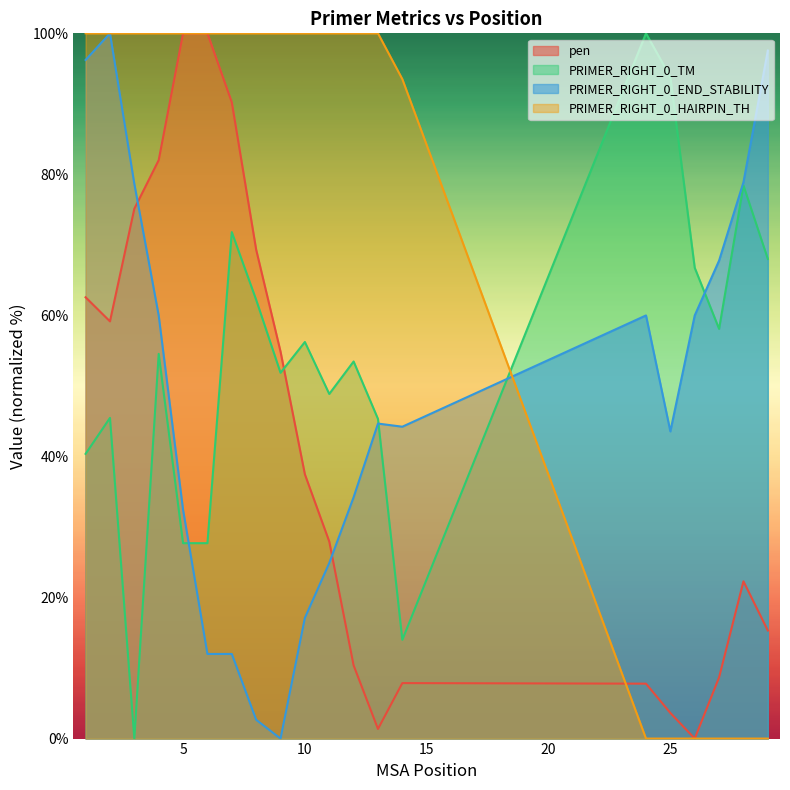

Reading left to right, list all the values displayed in this chart.

pen: 1=62.6	2=59.2	3=75.1	4=82.0	5=100.0	6=100.0	7=90.2	8=69.3	9=54.9	10=37.5	11=27.9	12=10.4	13=1.4	14=7.9	24=7.8	25=3.6	26=0.0	27=8.7	28=22.3	29=15.3
PRIMER_RIGHT_0_TM: 1=40.4	2=45.5	3=0.0	4=54.5	5=27.7	6=27.7	7=71.8	8=62.2	9=51.9	10=56.2	11=48.9	12=53.5	13=45.3	14=14.0	24=100.0	25=93.8	26=66.8	27=58.1	28=78.4	29=68.0
PRIMER_RIGHT_0_END_STABILITY: 1=96.2	2=100.0	3=78.7	4=60.0	5=32.4	6=12.0	7=12.0	8=2.7	9=0.0	10=17.1	11=24.9	12=34.2	13=44.7	14=44.2	24=60.0	25=43.6	26=60.0	27=67.8	28=78.9	29=97.6
PRIMER_RIGHT_0_HAIRPIN_TH: 1=100.0	2=100.0	3=100.0	4=100.0	5=100.0	6=100.0	7=100.0	8=100.0	9=100.0	10=100.0	11=100.0	12=100.0	13=100.0	14=93.5	24=0.0	25=0.0	26=0.0	27=0.0	28=0.0	29=0.0